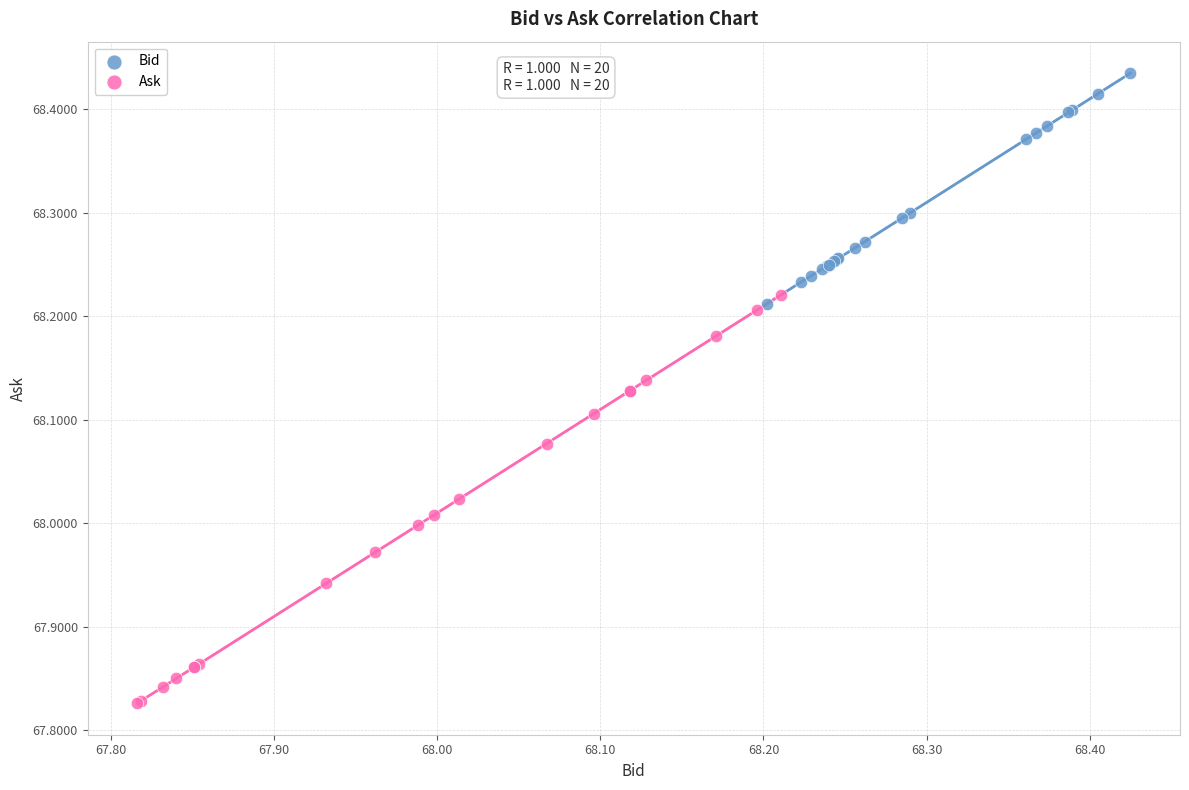

Which series reaches the minimum Y coordinate?

Ask